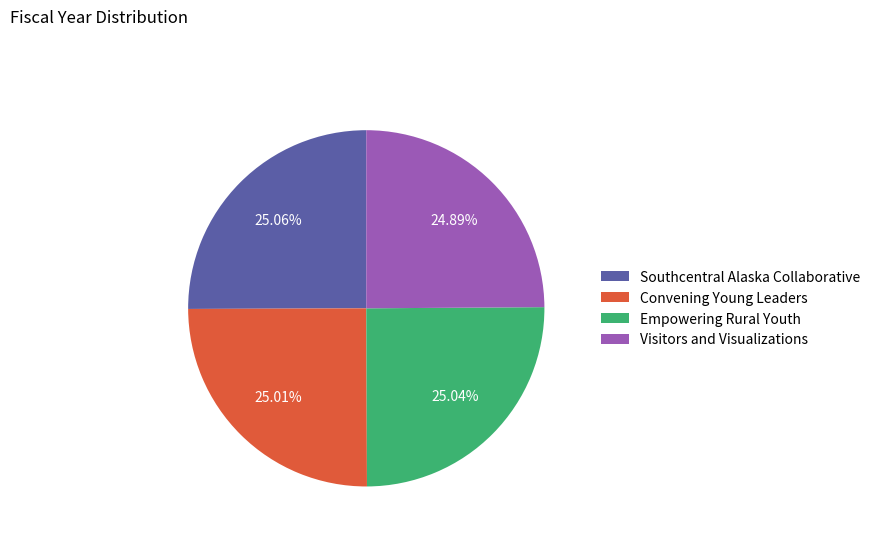

Does Empowering Rural Youth represent more than half of the total?

No